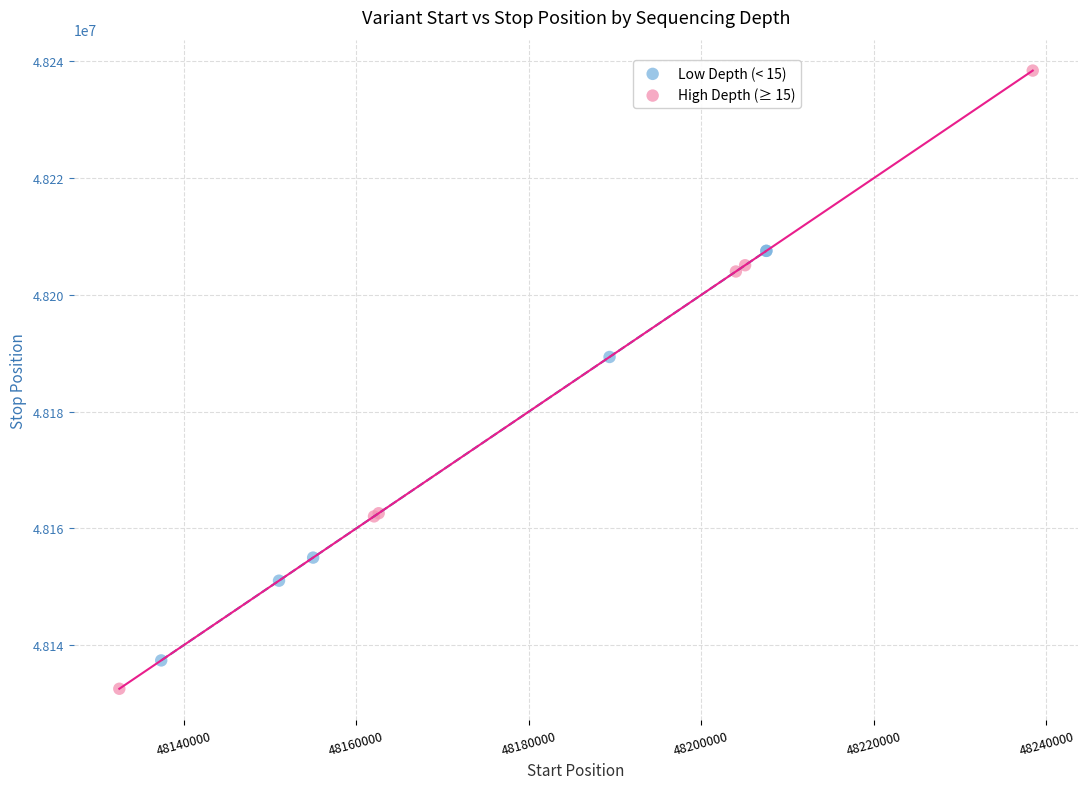

Which series contains the lowest Y value?

High Depth (≥ 15)